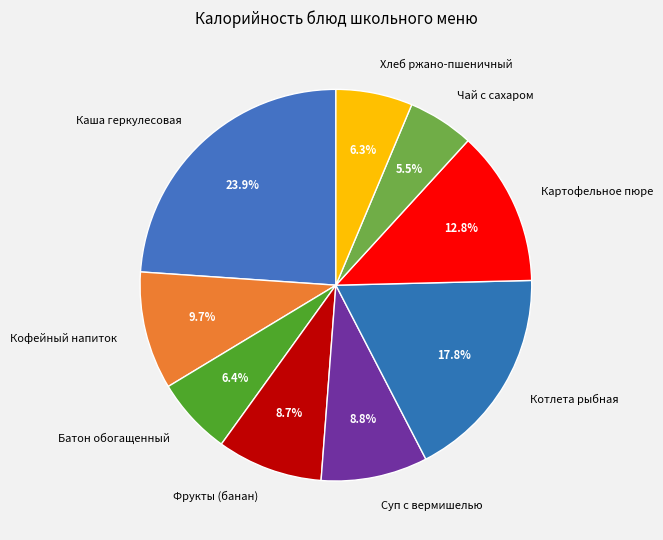

Which category has the smallest portion of the pie?

Чай с сахаром